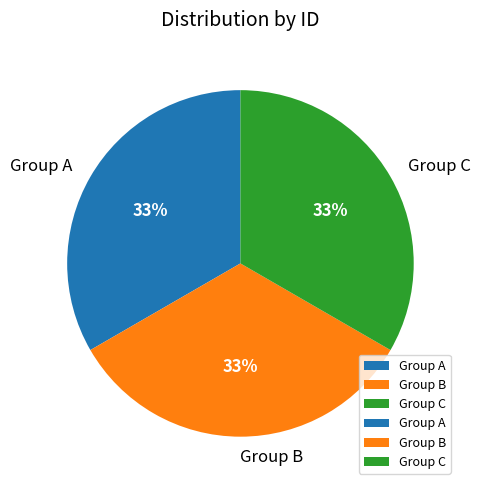

The Group B slice represents 41% of the pie. True or false?

False